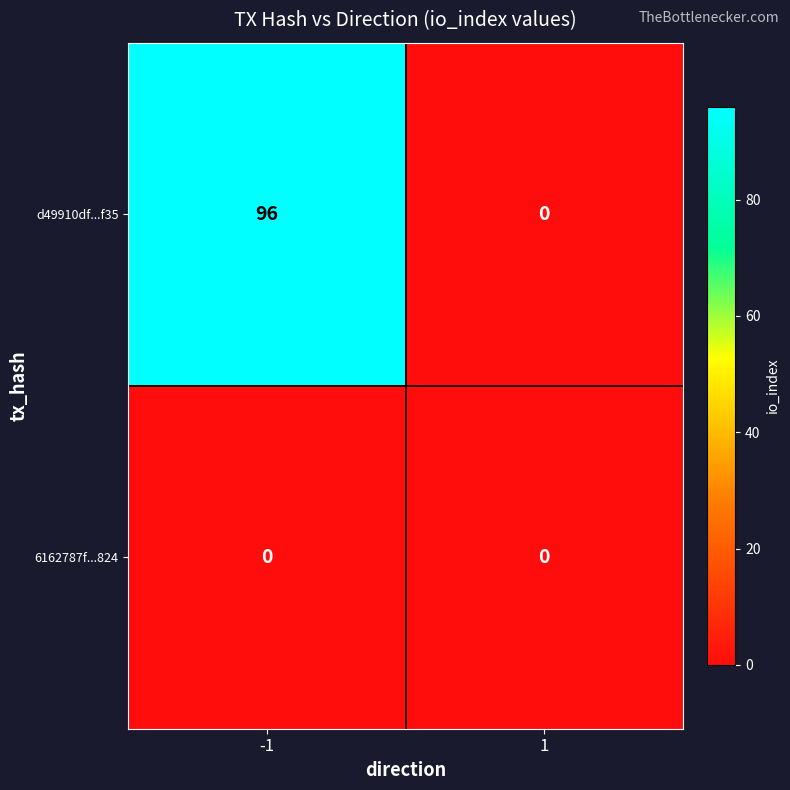

What is the maximum value shown in the chart?

96